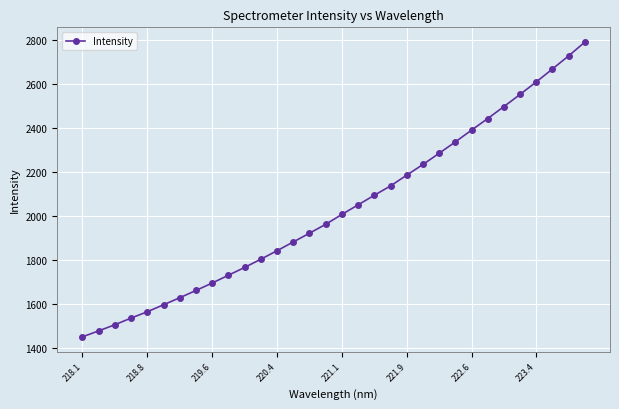

True or false: there are more than 2 points higher than both neighbors.

False